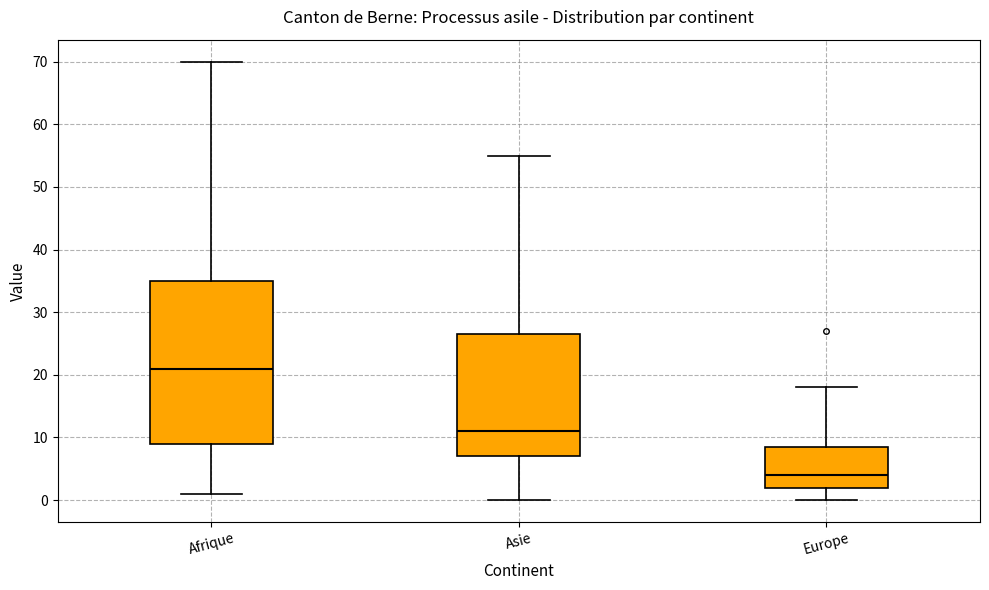

Where is the upper edge of the box for Europe on the y-axis? The values are not printed on the chart, so give them approximately, as read against the axis.

9